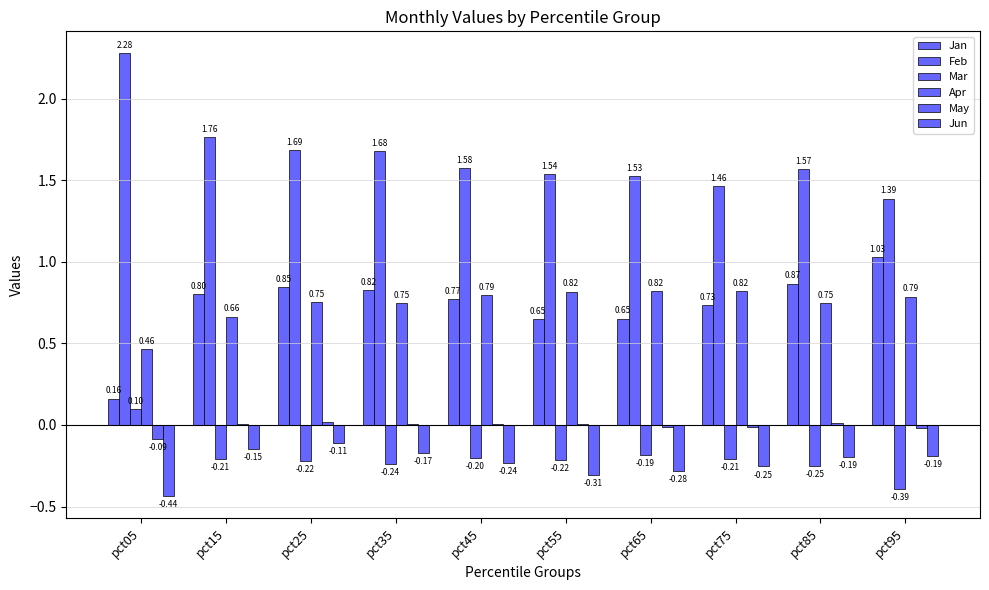

Does the chart contain stacked bars?

No